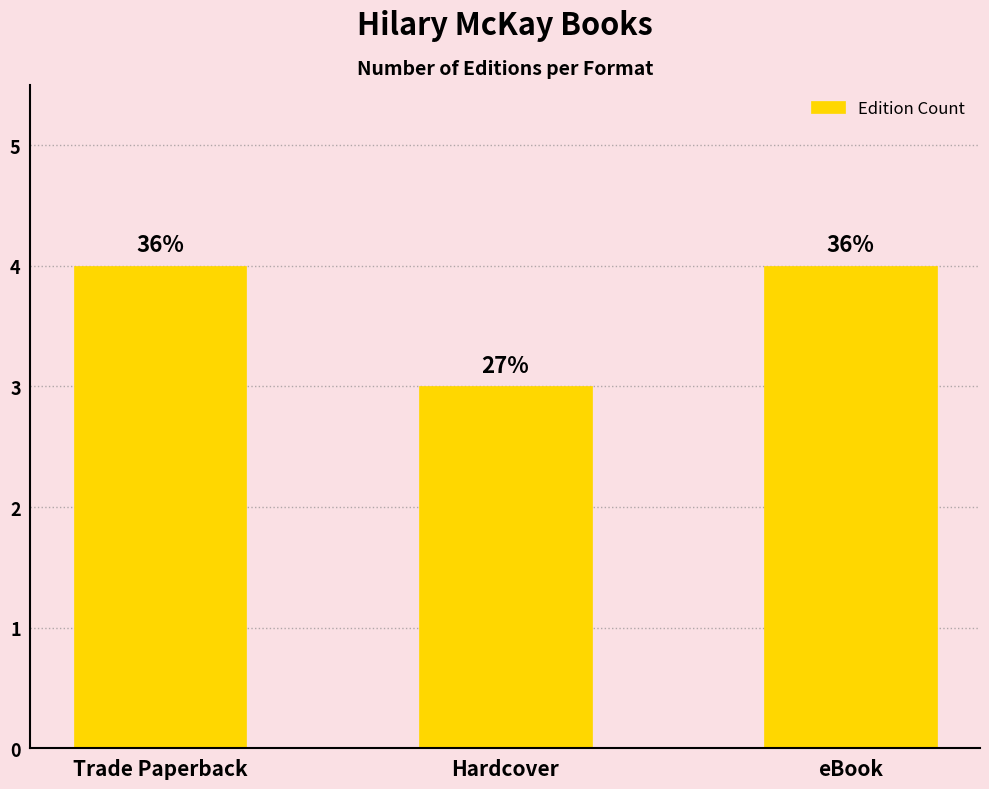

What is the difference between the values at Hardcover and Trade Paperback?

1